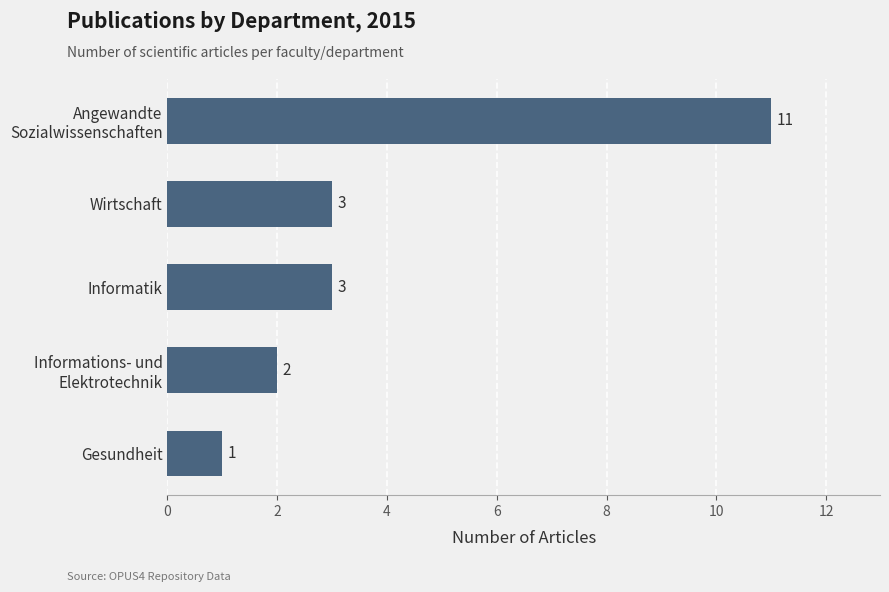

True or false: the data shows 3 at Informatik.

True